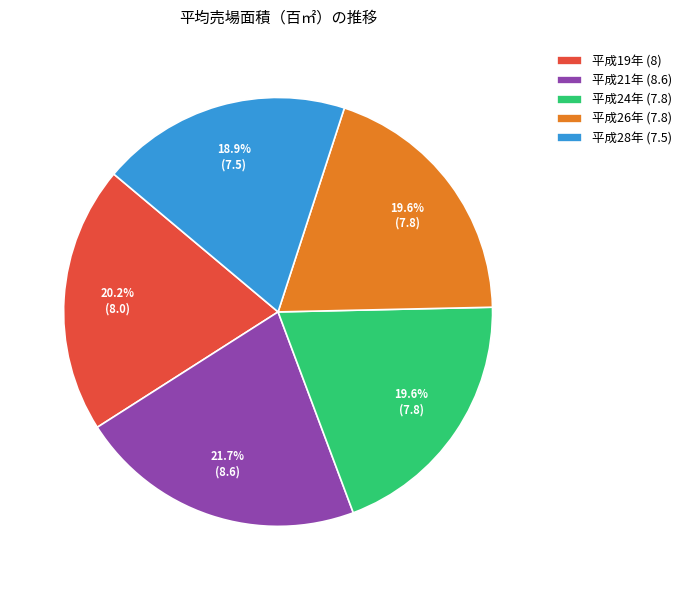

The 平成28年 slice represents 30% of the pie. True or false?

False